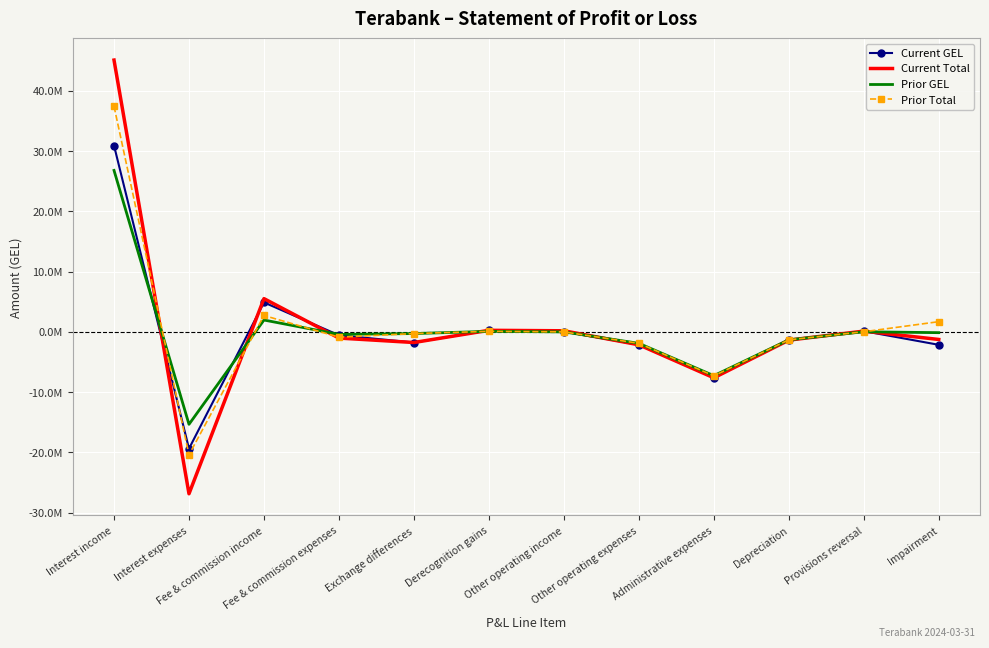

Which series has the largest range (max minus min)?

Current Total